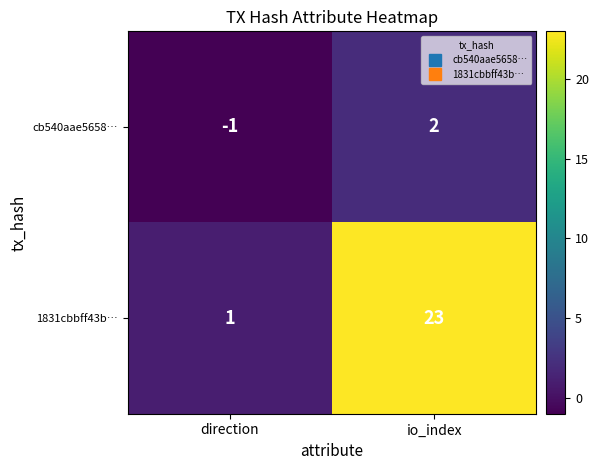

Reading left to right, extract all data points from this chart.

cb540aae5658…: -1	2
1831cbbff43b…: 1	23